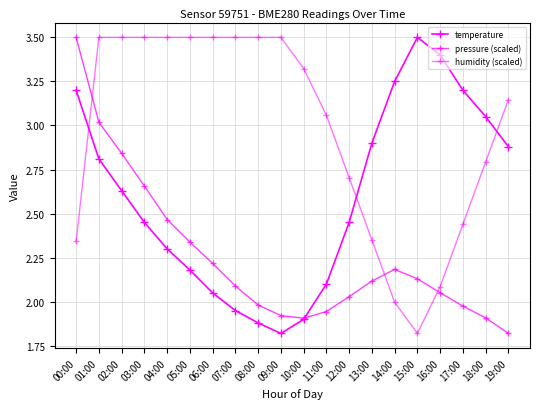

How many lines are shown in the chart?

3